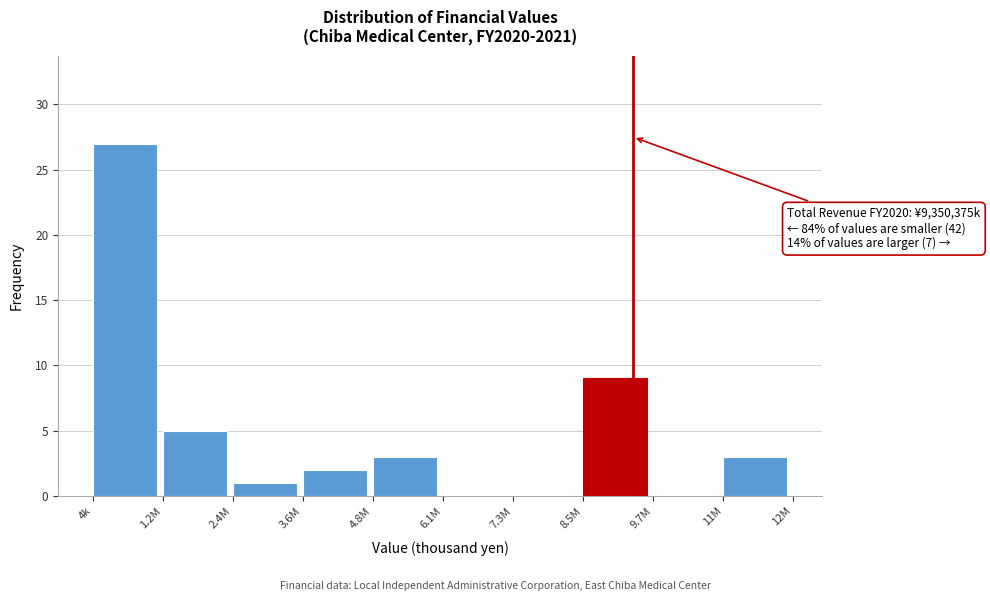

Reading left to right, transcribe all the data shown in this chart.

4k=27	1.2M=5	2.4M=1	3.6M=2	4.8M=3	6.1M=0	7.3M=0	8.5M=9	9.7M=0	11M=3